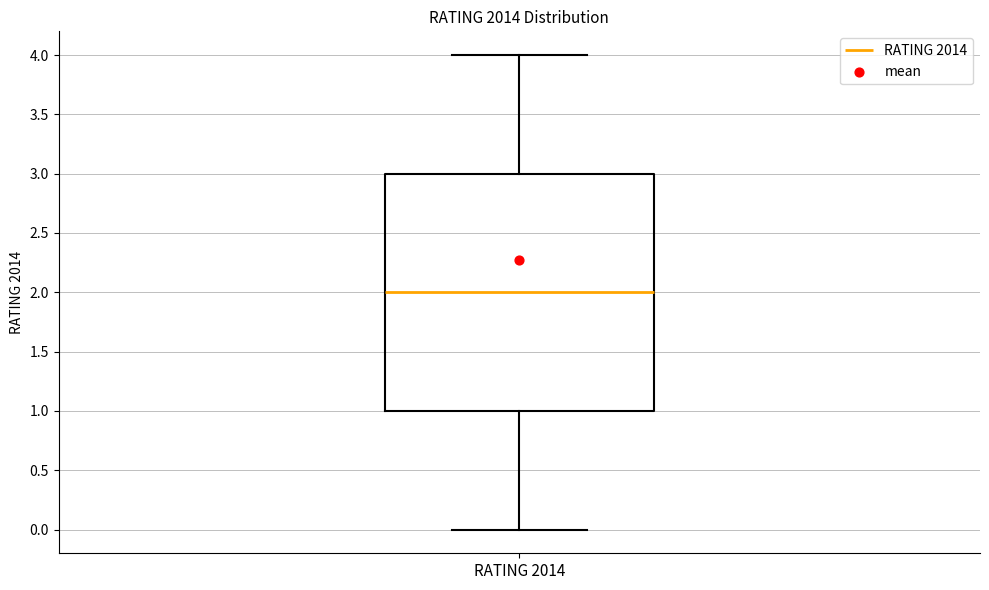

Where does the upper whisker of the box for RATING 2014 end on the y-axis? The values are not printed on the chart, so give them approximately, as read against the axis.

4